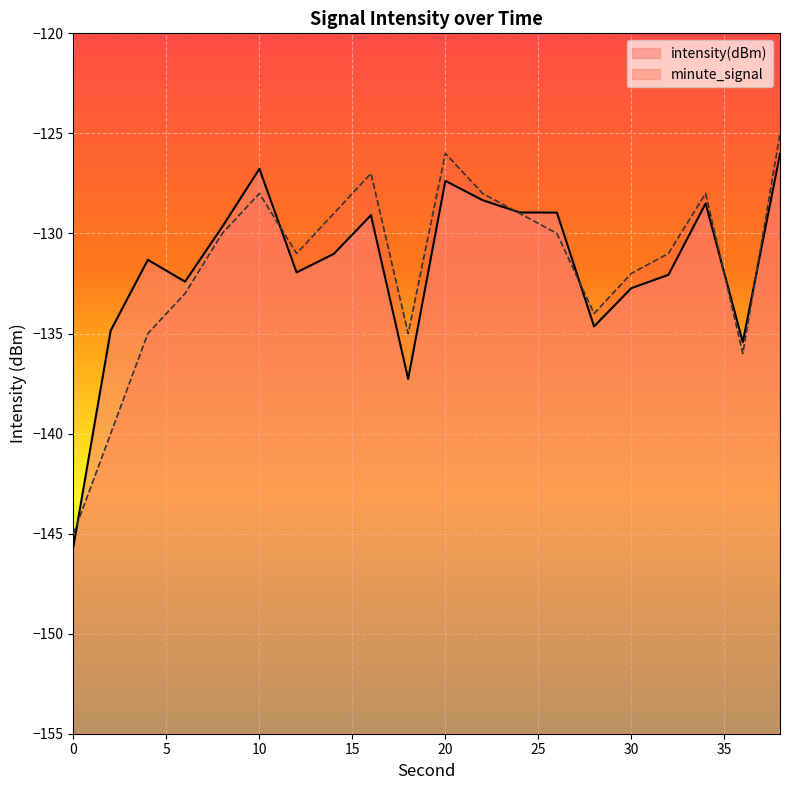

How many values in the minute_signal series exceed -130?

8